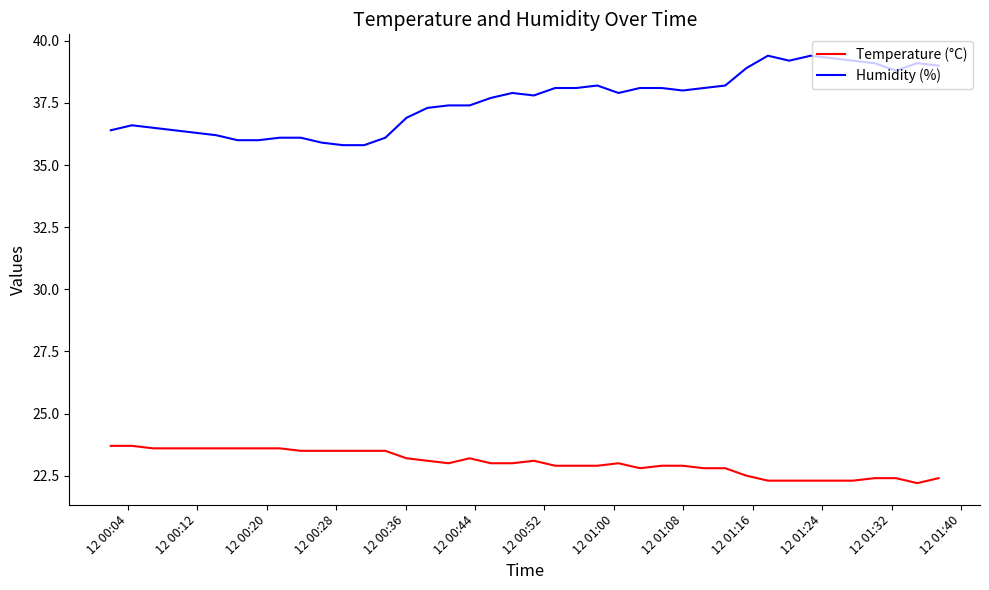

Which series has the largest range (max minus min)?

Humidity (%)